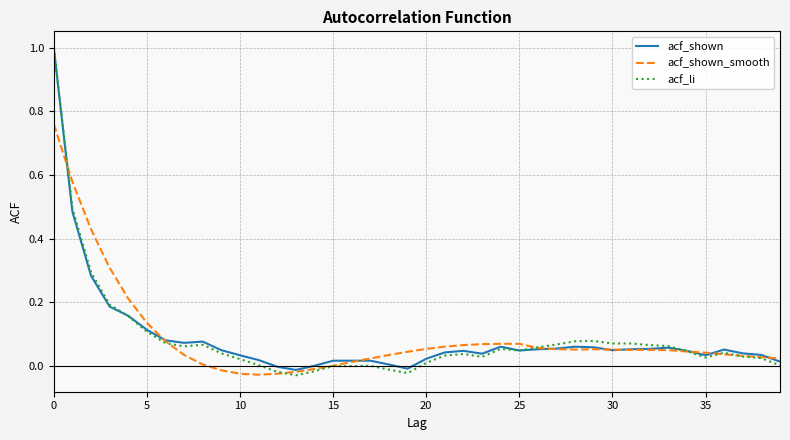

What is the maximum value shown in the chart?

1.0